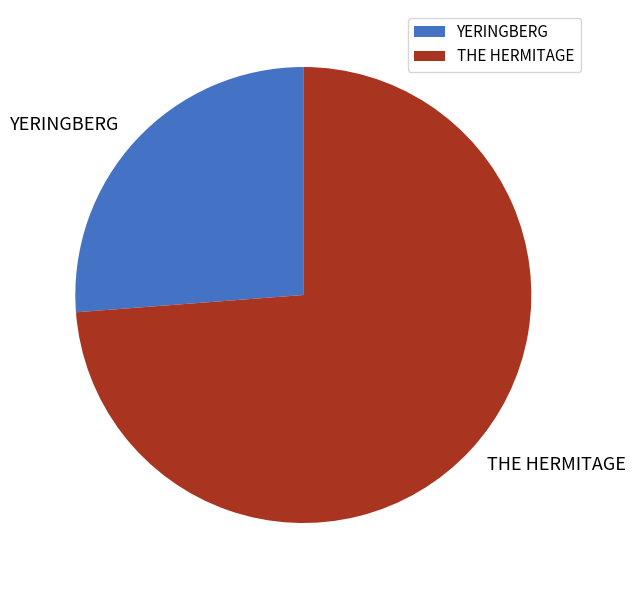

Which category has the smallest portion of the pie?

YERINGBERG